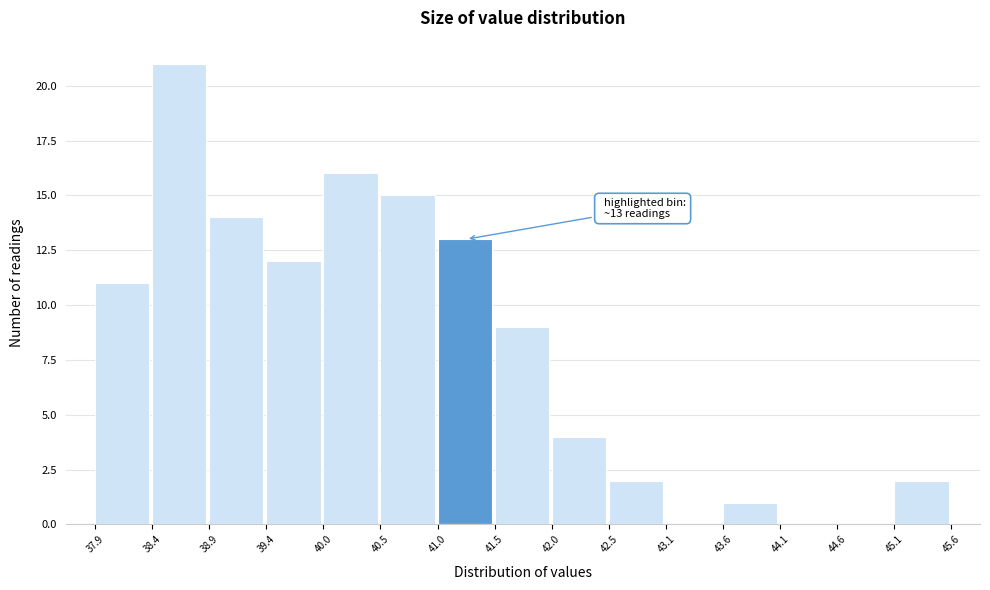

Which range on the x-axis has the tallest bar?

38.4 to 38.9